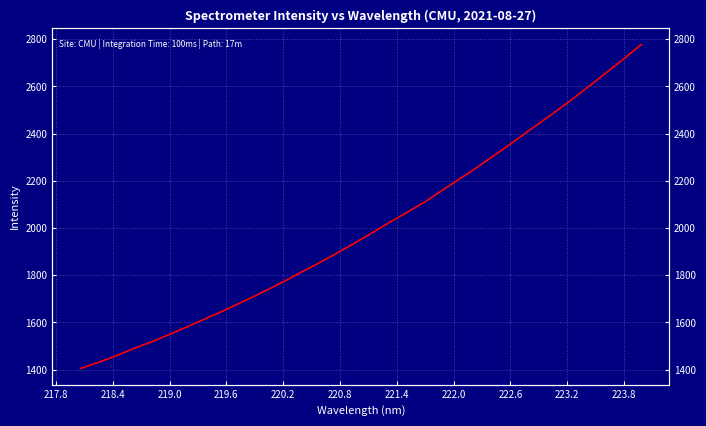

Reading left to right, extract all data points from this chart.

1405.1	1431.2	1459.5	1491.1	1520.3	1551.9	1585.1	1619.3	1652.9	1689.2	1725.7	1763.9	1804.8	1845.0	1886.5	1929.4	1975.0	2020.3	2064.9	2109.3	2160.0	2210.8	2261.3	2314.9	2369.0	2424.5	2479.0	2535.0	2594.2	2654.0	2714.7	2777.4